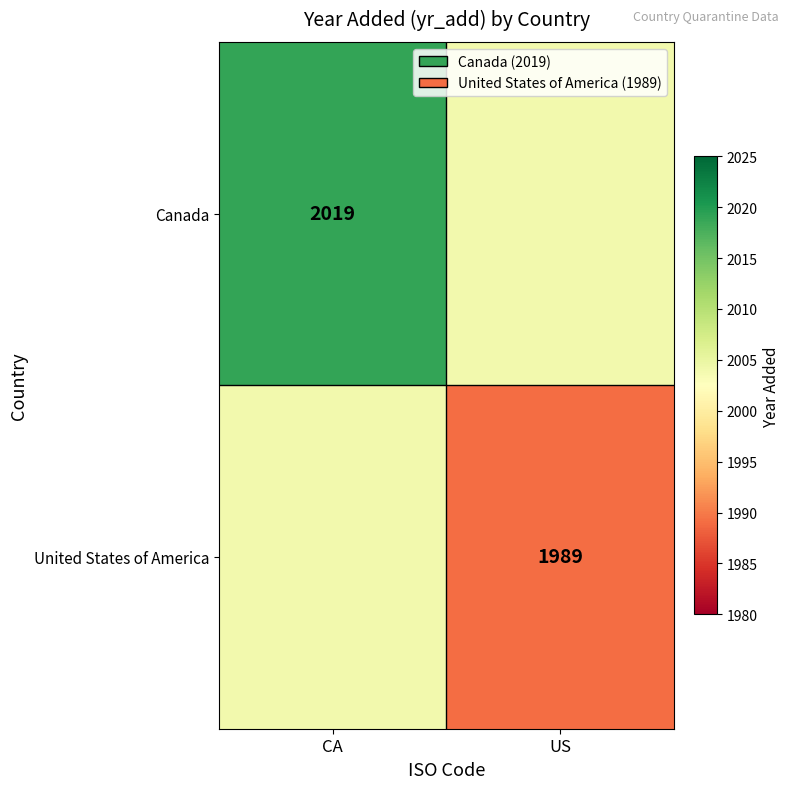

What is the spread (max minus min) of values at US?

15